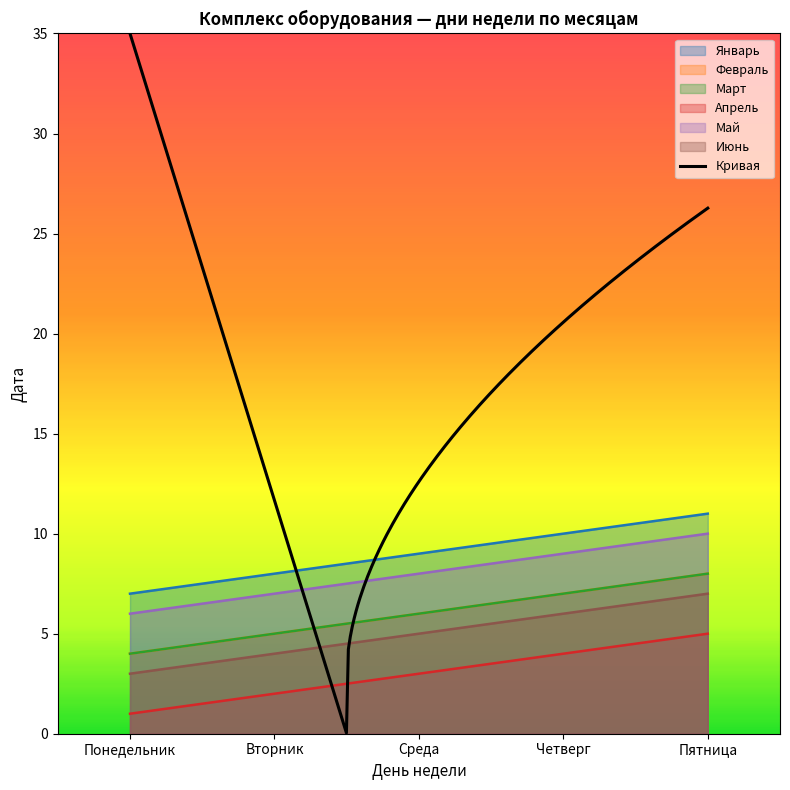

Between Пятница and Среда, which is larger?

Пятница